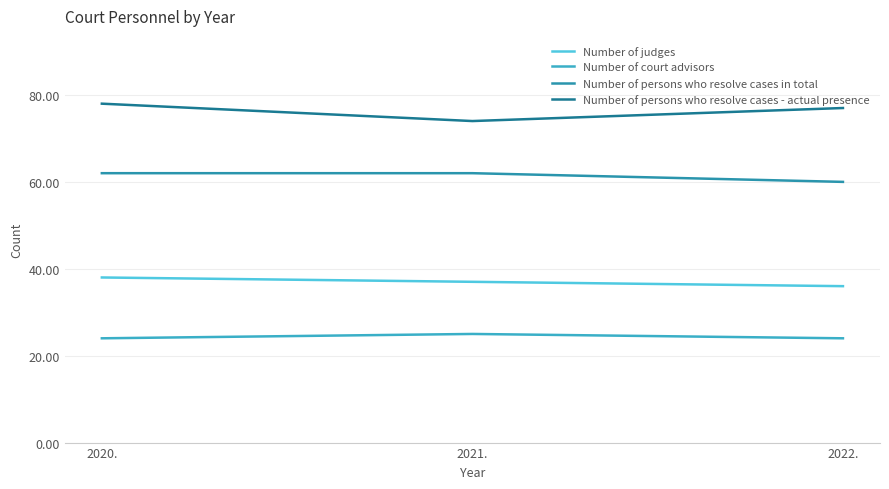

What is the maximum value shown in the chart?

78